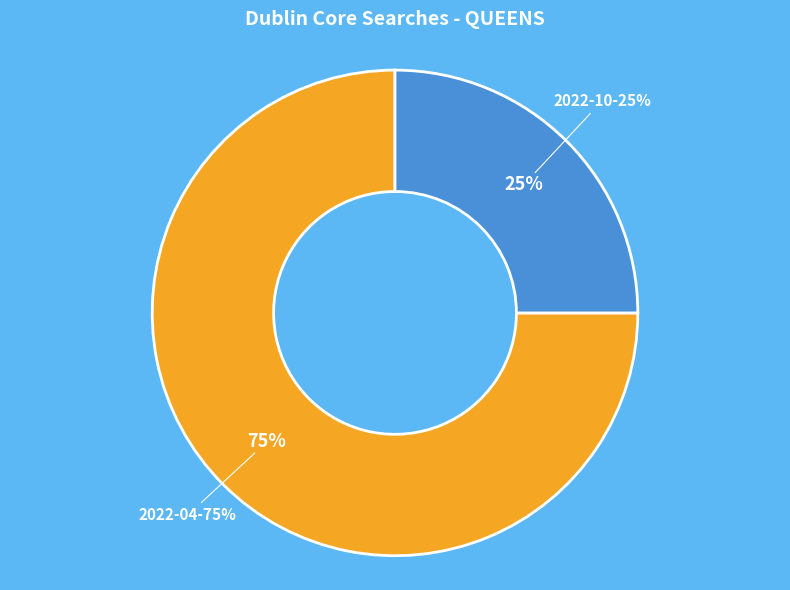

Which slice is the largest?

2022-04